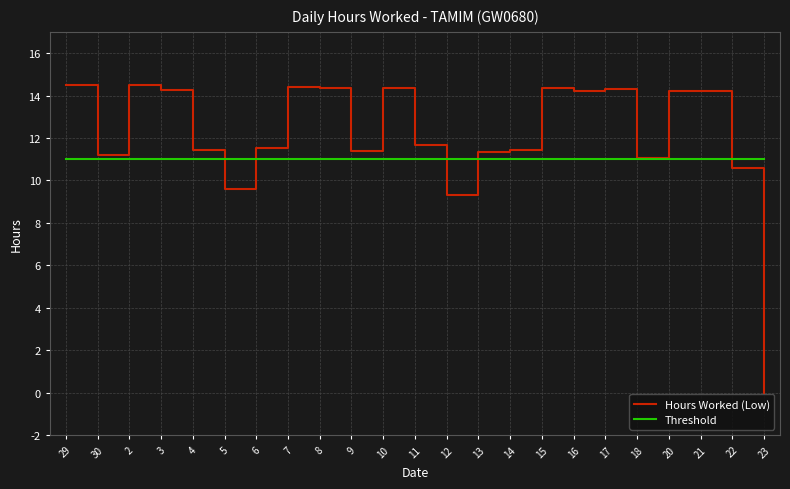

List the series in order of their overall mean, lowest first.

Threshold, Hours Worked (Low)